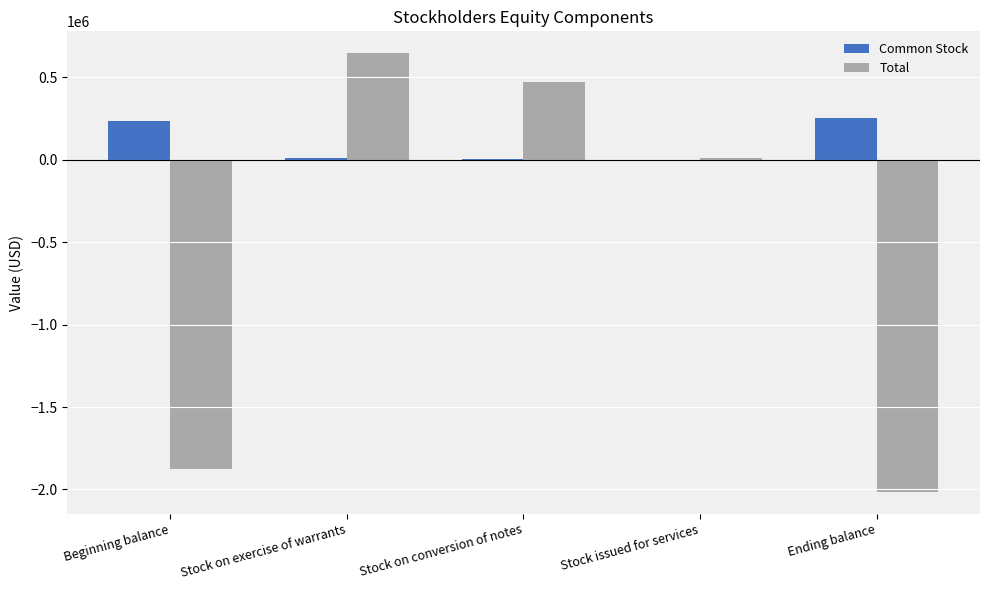

The value of Common Stock at Ending balance is 254198. True or false?

True